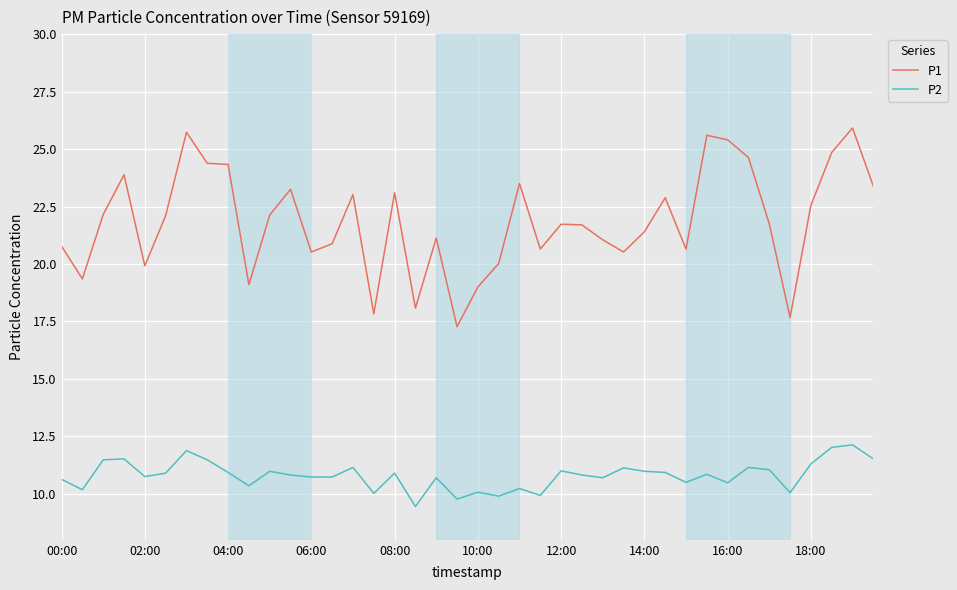

Rank the series by their maximum value, from highest to lowest.

P1, P2